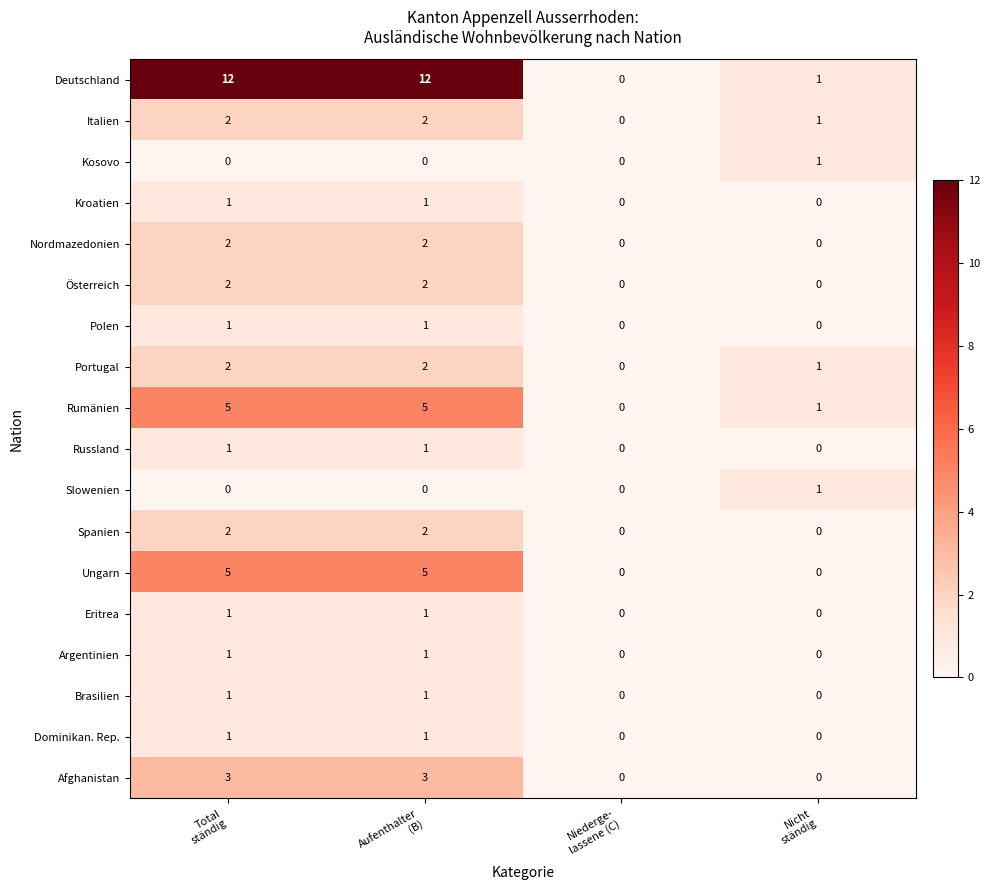

Count the Ungarn values in the range 0 to 5.

4